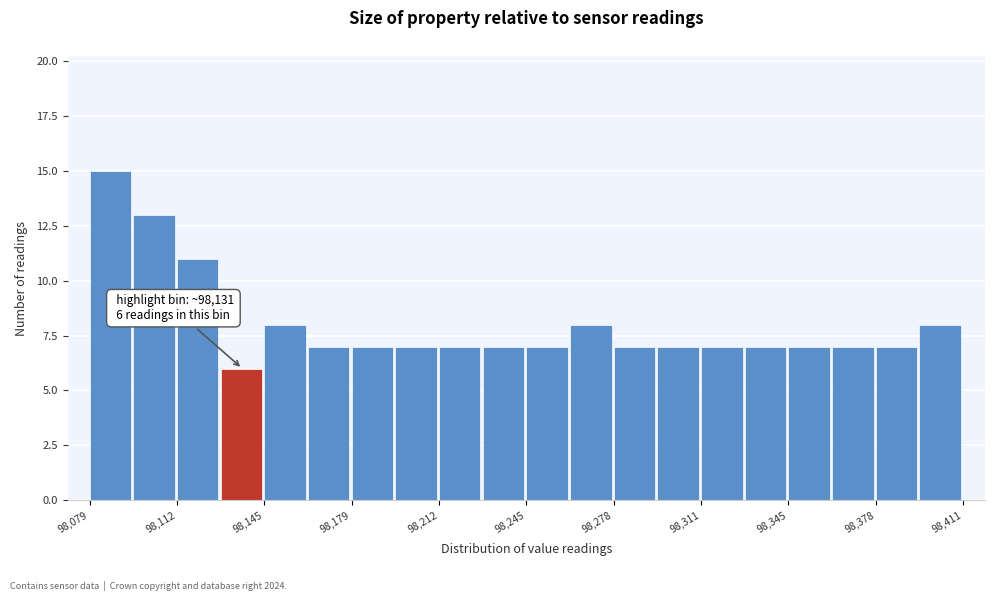

Around what value on the x-axis is the tallest bar? Give the approximate position of its centre, as read against the axis.

98085